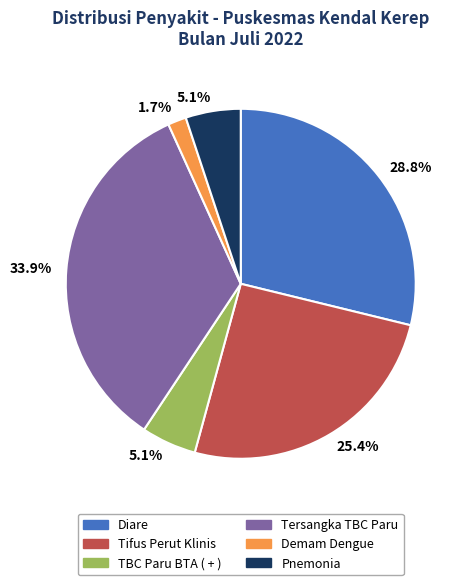

Is there a majority slice in this chart?

No